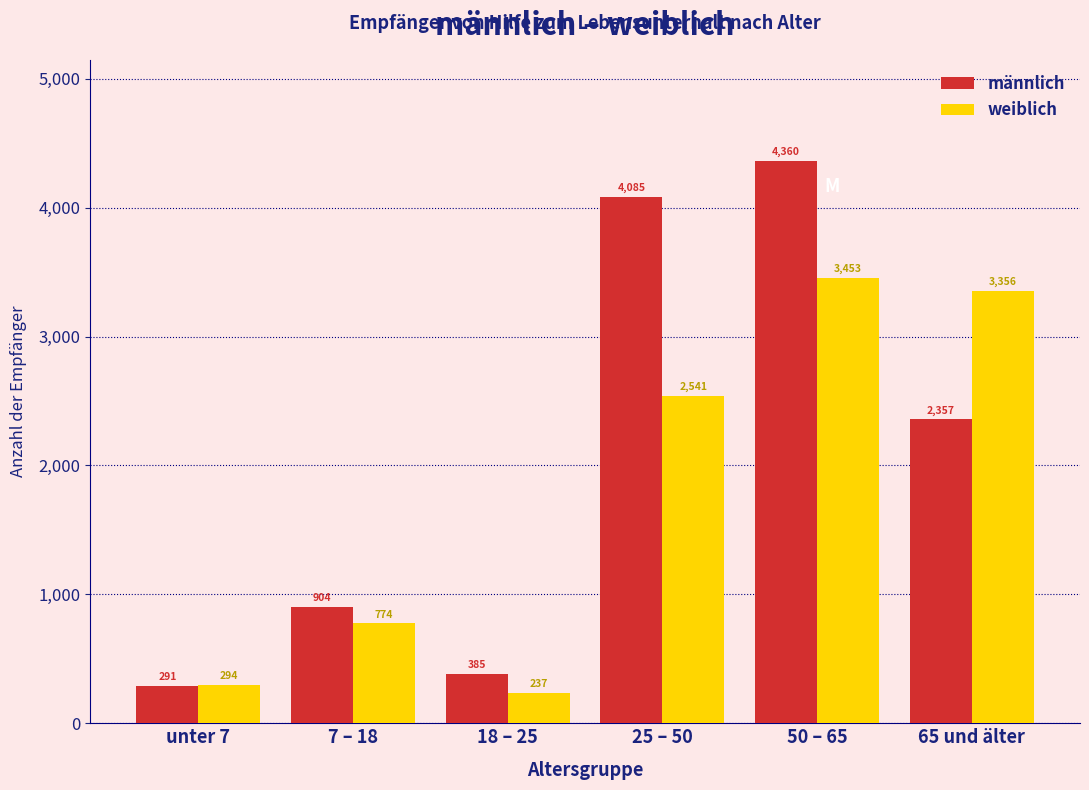

Reading left to right, extract all data points from this chart.

männlich: unter 7=291	7 – 18=904	18 – 25=385	25 – 50=4085	50 – 65=4360	65 und älter=2357
weiblich: unter 7=294	7 – 18=774	18 – 25=237	25 – 50=2541	50 – 65=3453	65 und älter=3356